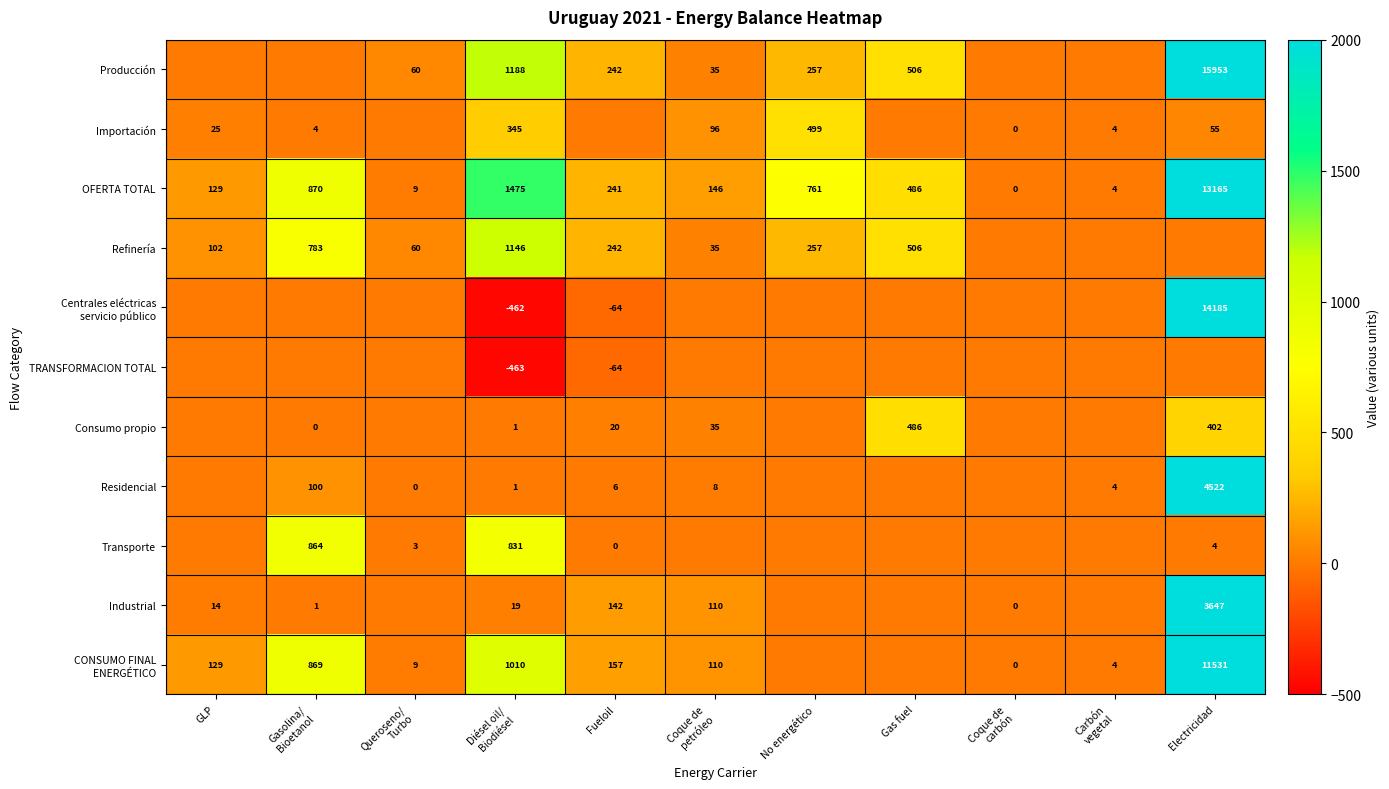

The value of Producción at Electricidad is 3713. True or false?

False